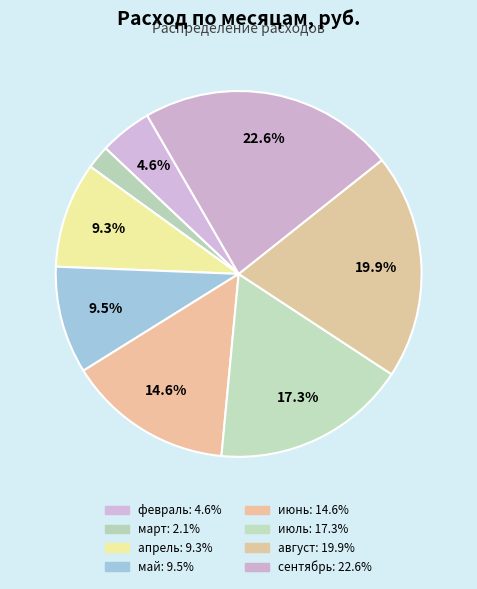

What is the change in value from июль to сентябрь?

+1260467.2